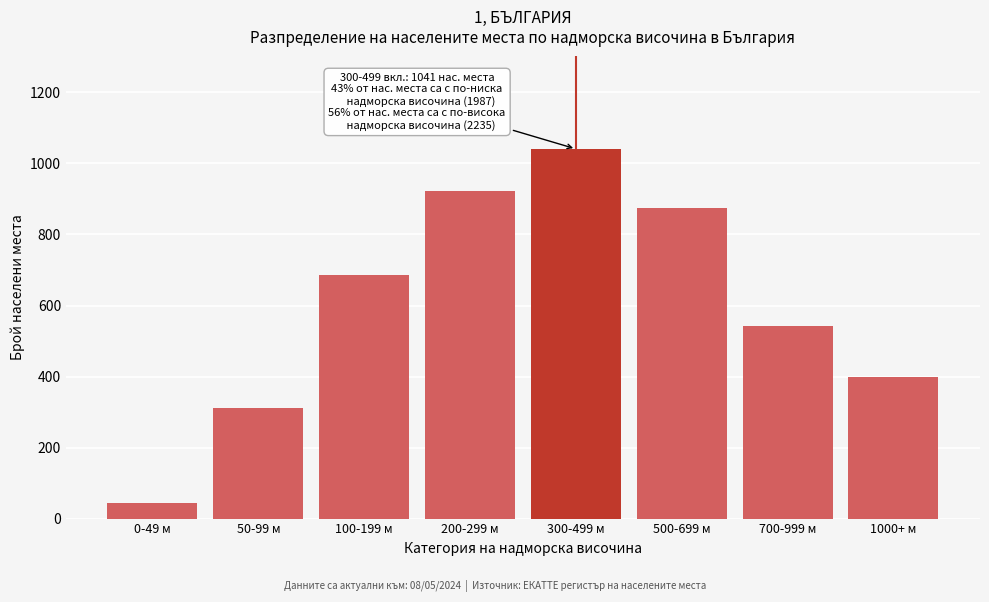

Reading left to right, list all the values displayed in this chart.

0-49 м=45	50-99 м=312	100-199 м=687	200-299 м=923	300-499 м=1041	500-699 м=876	700-999 м=543	1000+ м=398